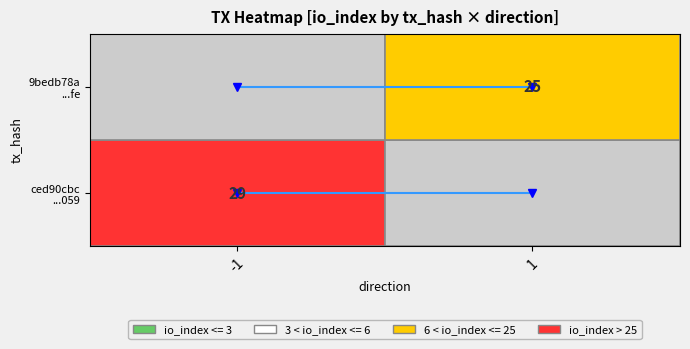

What is the total value across all series at -1?

1